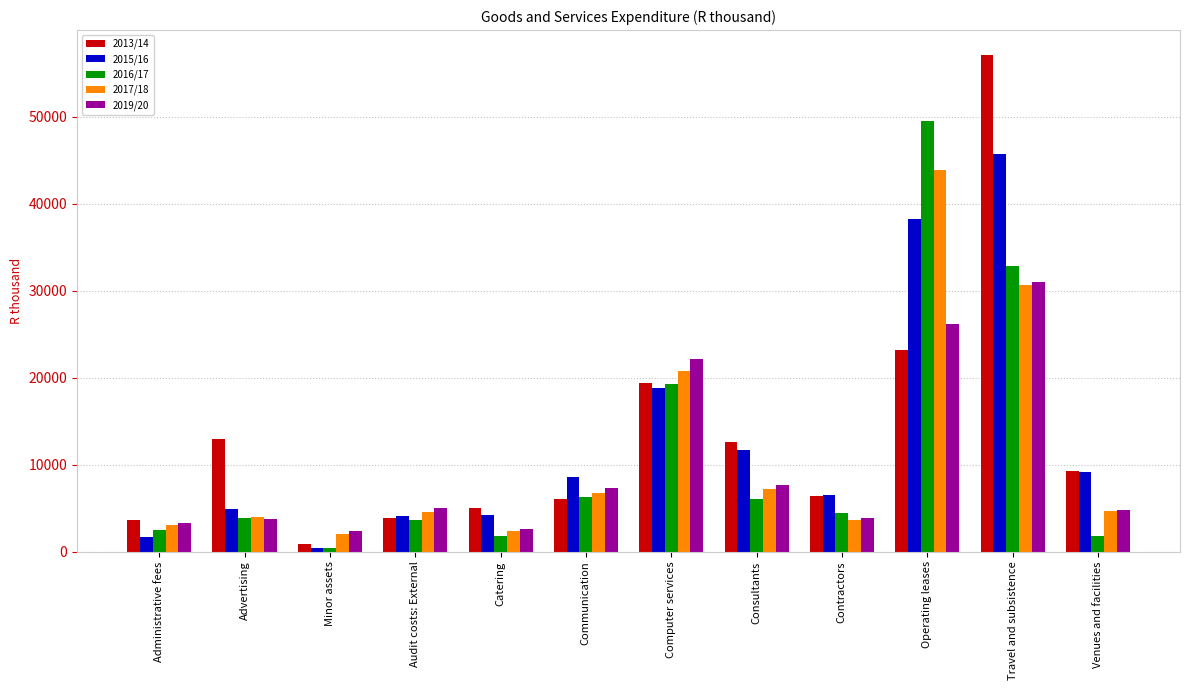

What is the label of the 12th bar from the left?

Venues and facilities